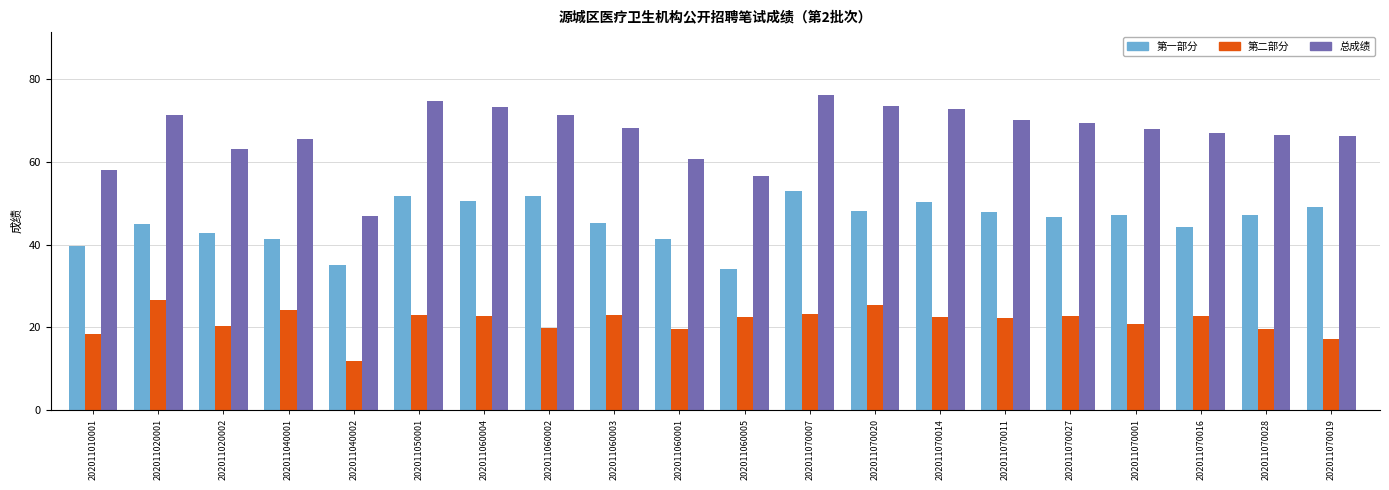

Rank the series by their maximum value, from highest to lowest.

总成绩, 第一部分, 第二部分